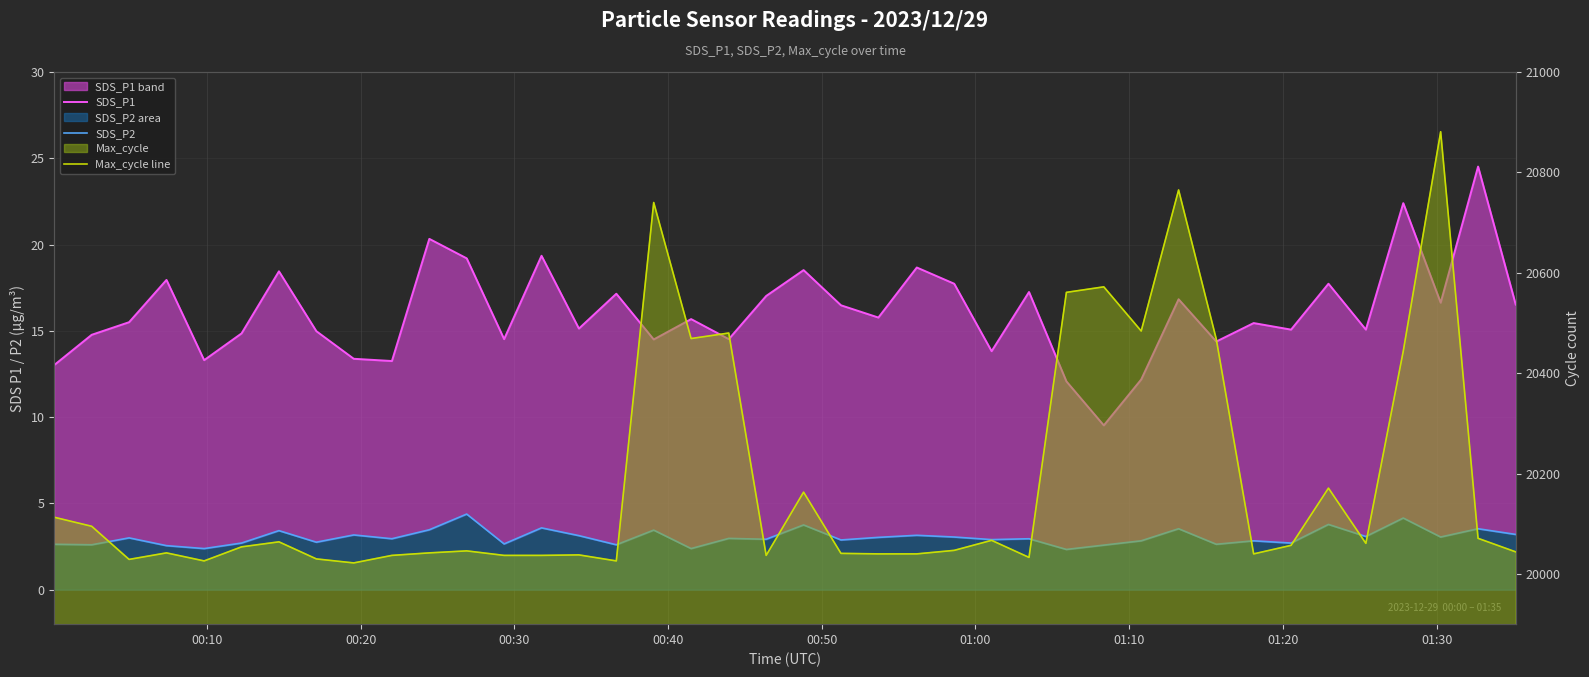

At how many categories does at least one series exceed 6352?

40